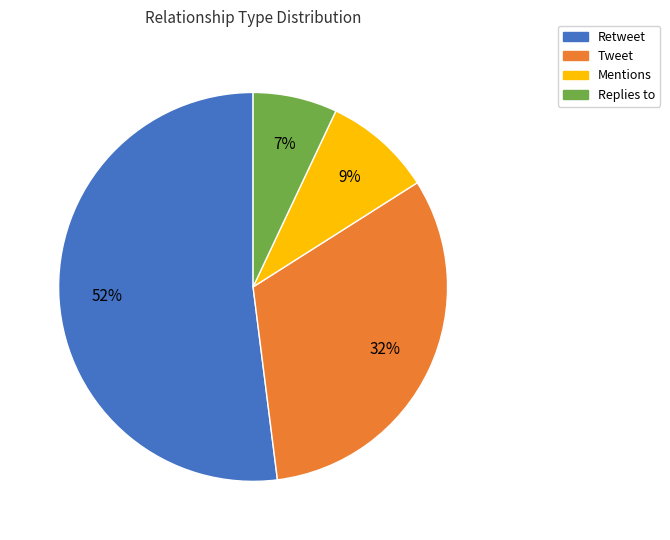

How many segments does this pie chart have?

4